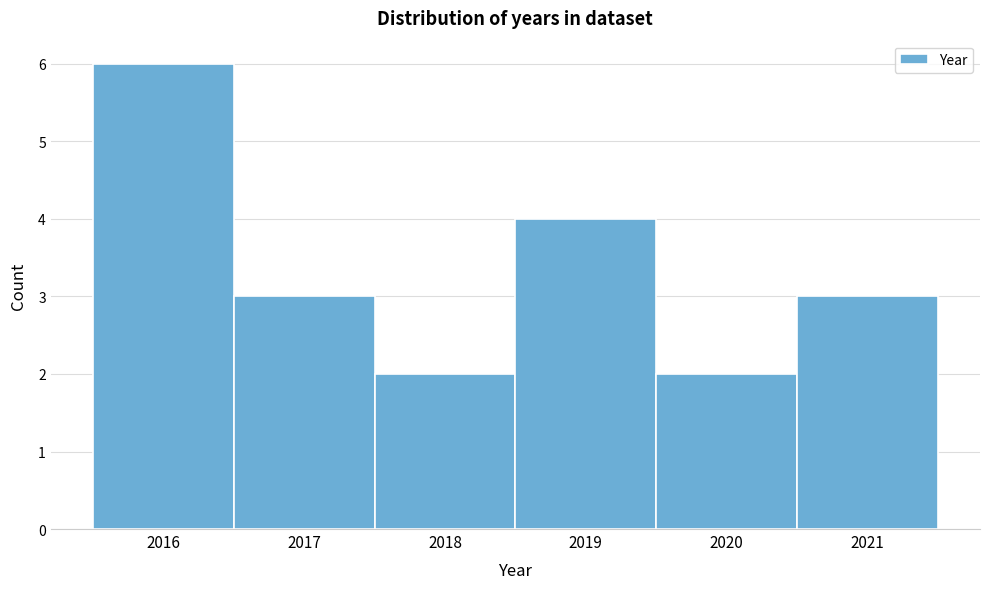

Over which range of the x-axis is the bar tallest?

2015.5 to 2016.5